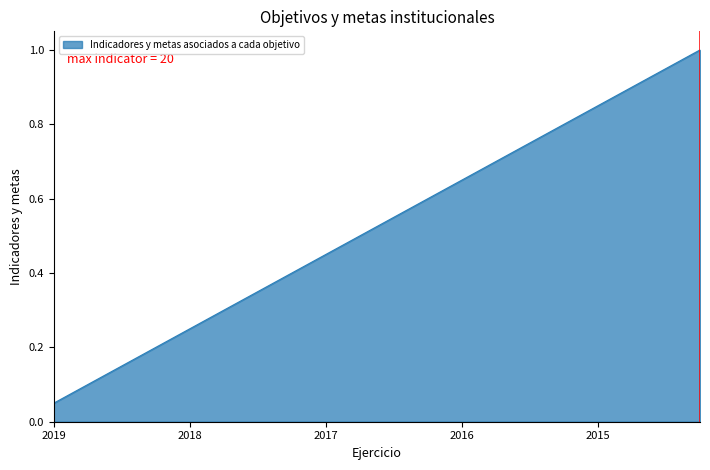

What is the minimum value shown in the chart?

0.1